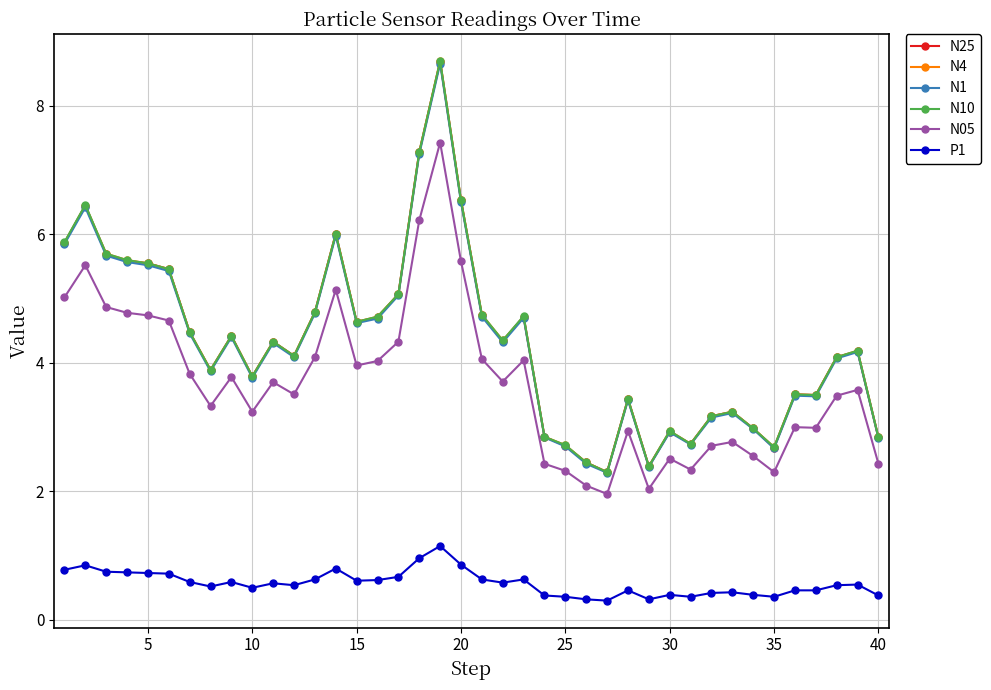

True or false: N25 and P1 intersect in this chart.

False